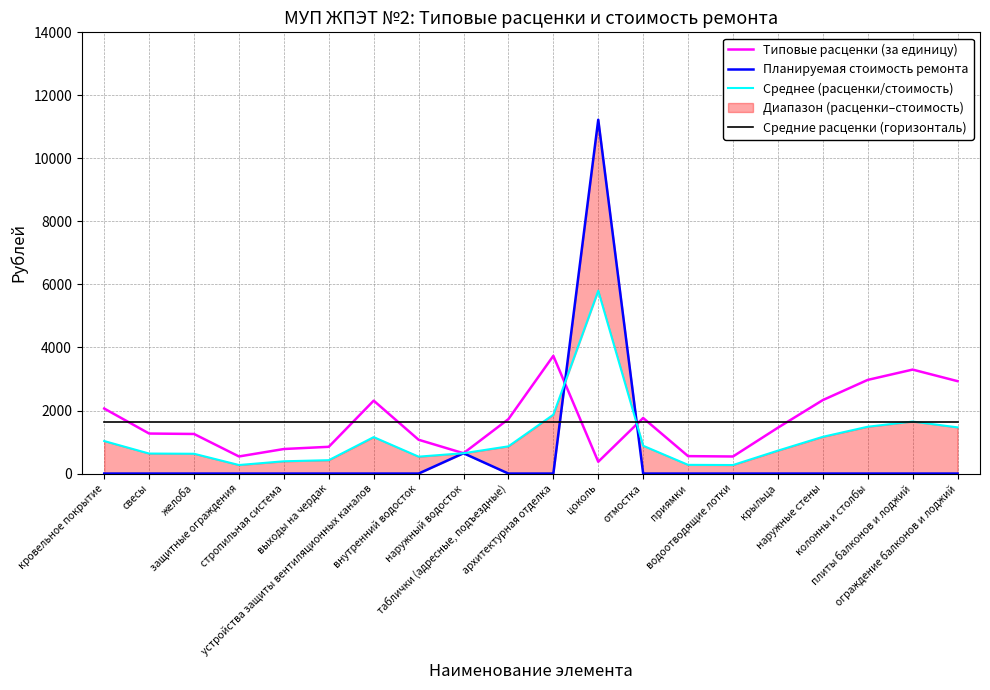

Where do Средние расценки (горизонталь) and Среднее (расценки/стоимость) first cross each other?

таблички (адресные, подъездные) and архитектурная отделка